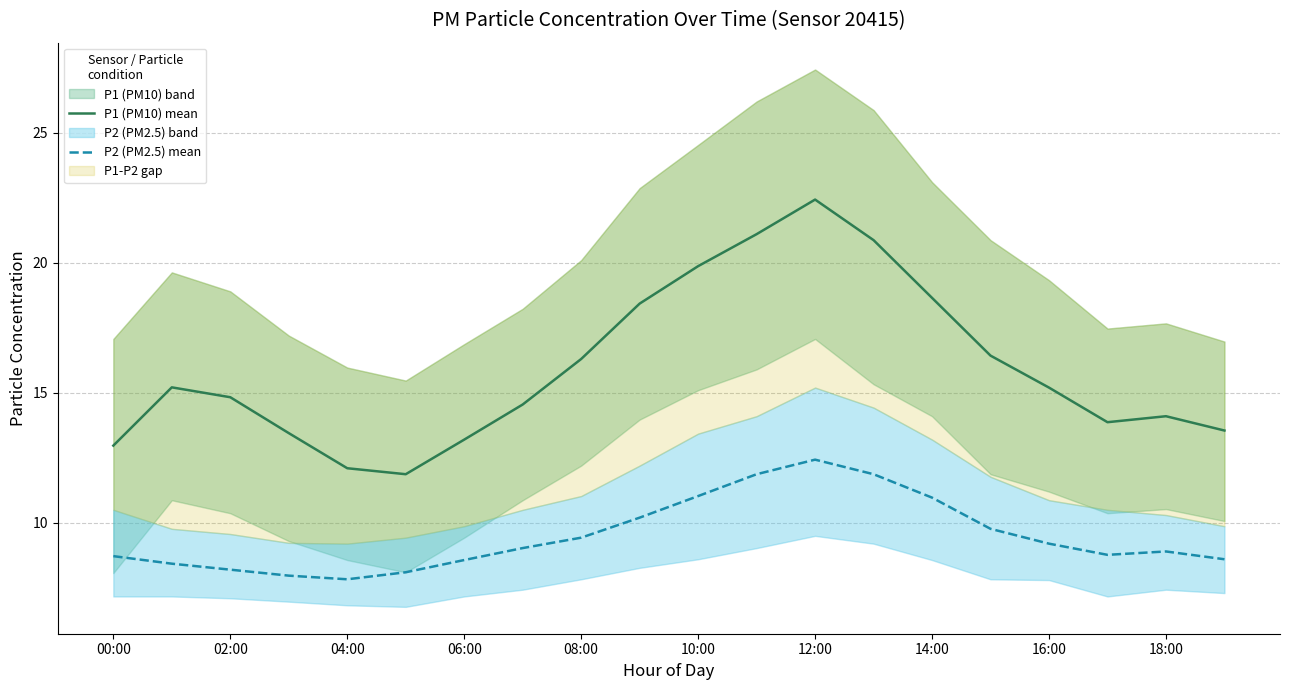

What is the maximum value for P1 (PM10) mean?

22.4